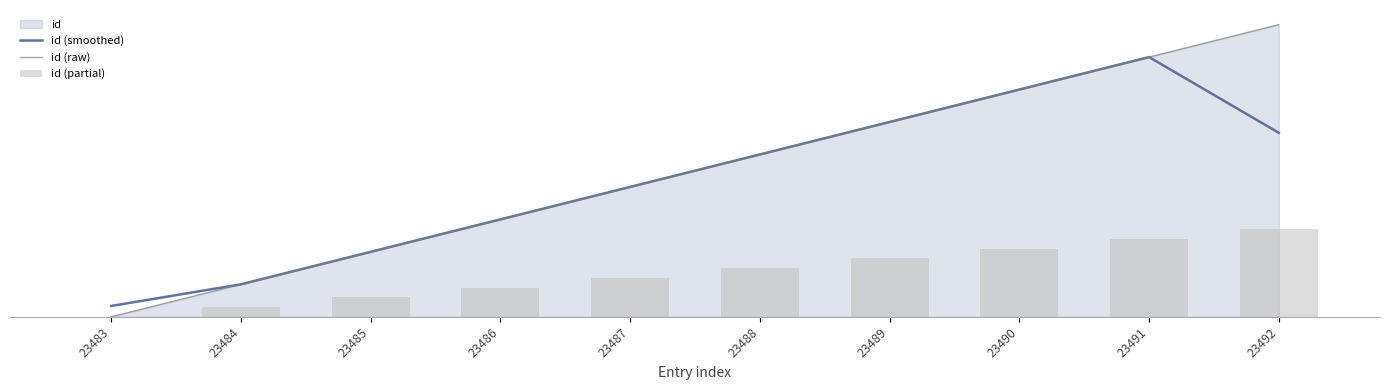

Rank the series by their maximum value, from lowest to highest.

id (partial), id (smoothed), id (raw)